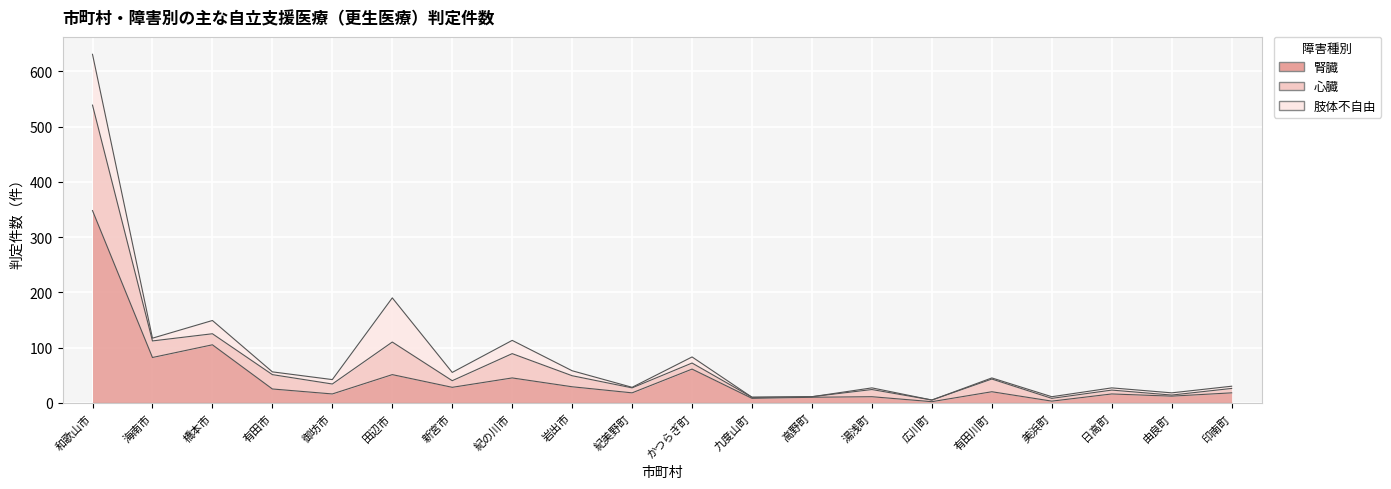

True or false: 腎臓 has more than 2 points higher than both neighbors.

True